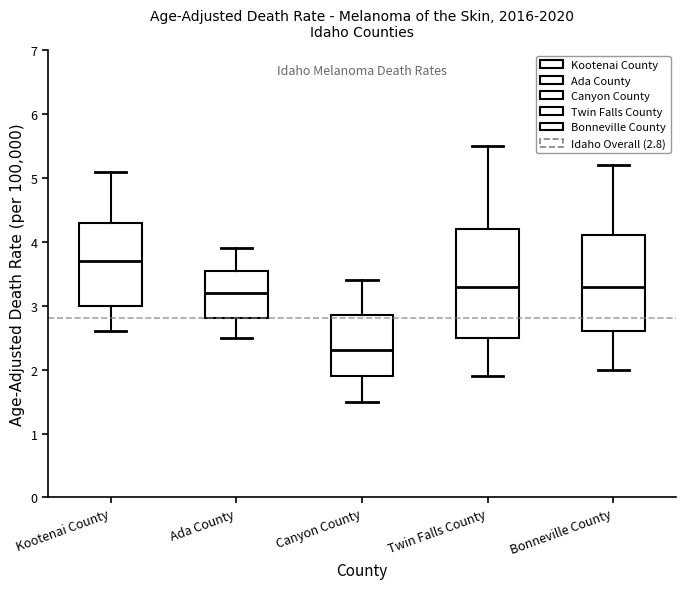

Reading left to right, read every box against the y-axis: the position of its median line, the range the box covers, and the ends of its whiskers. The values are not printed on the chart, so give them approximately, as read against the axis.

Kootenai County: median 3.7, box 3.0 to 4.3, whiskers 2.6 to 5.1
Ada County: median 3.2, box 2.8 to 3.6, whiskers 2.5 to 3.9
Canyon County: median 2.3, box 1.9 to 2.9, whiskers 1.5 to 3.4
Twin Falls County: median 3.3, box 2.5 to 4.2, whiskers 1.9 to 5.5
Bonneville County: median 3.3, box 2.6 to 4.1, whiskers 2.0 to 5.2